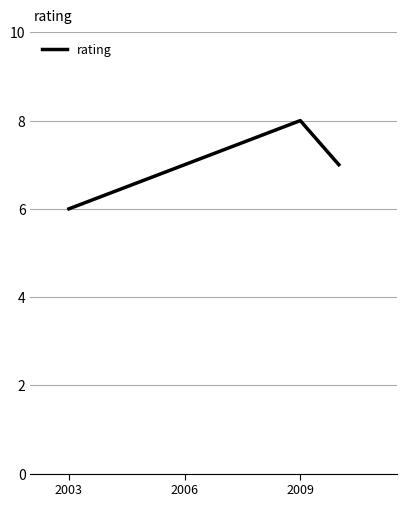

What is the sum of all values?

21